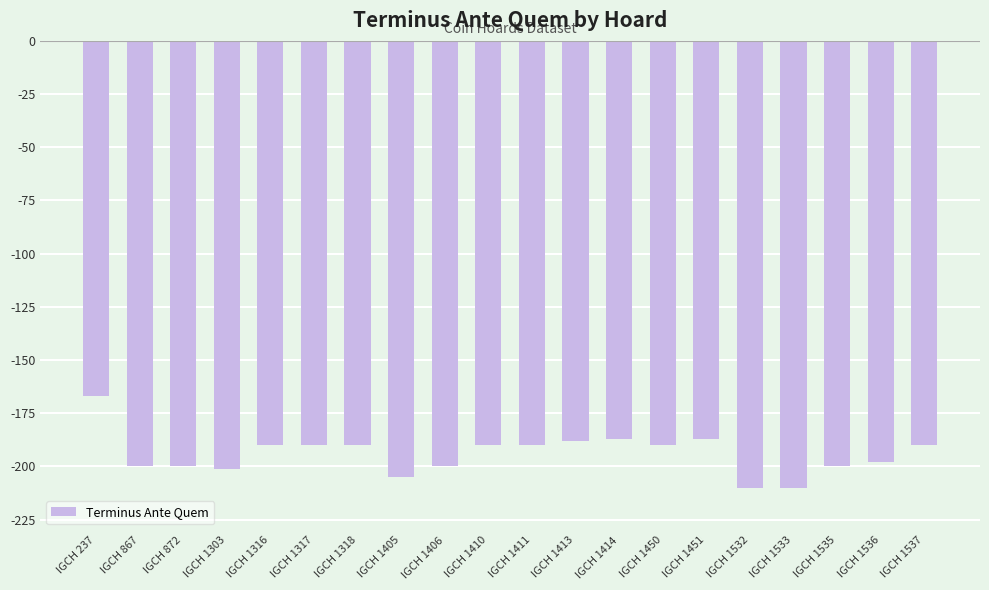

True or false: the data shows -210 at IGCH 1532.

True